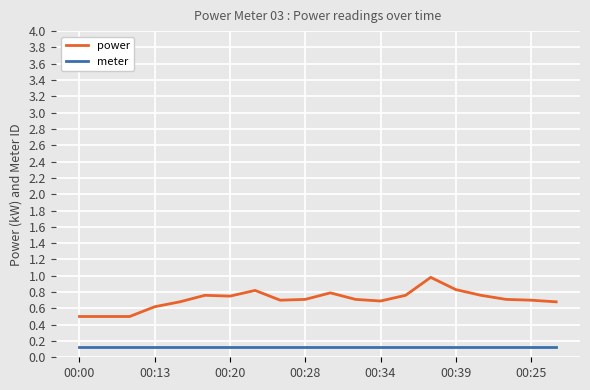

True or false: meter and power intersect in this chart.

False